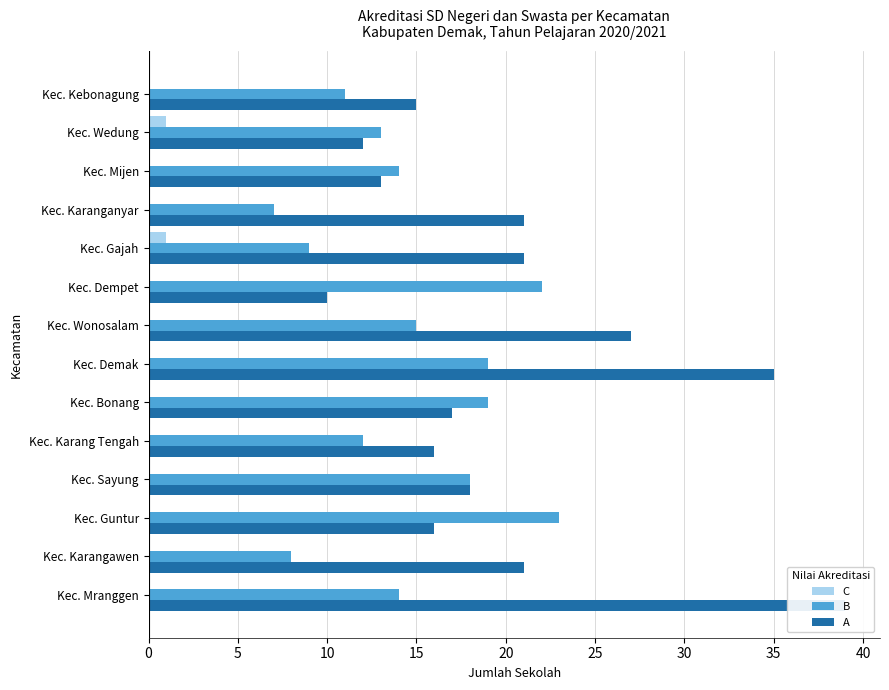

Count the C values in the range 0 to 1.

14